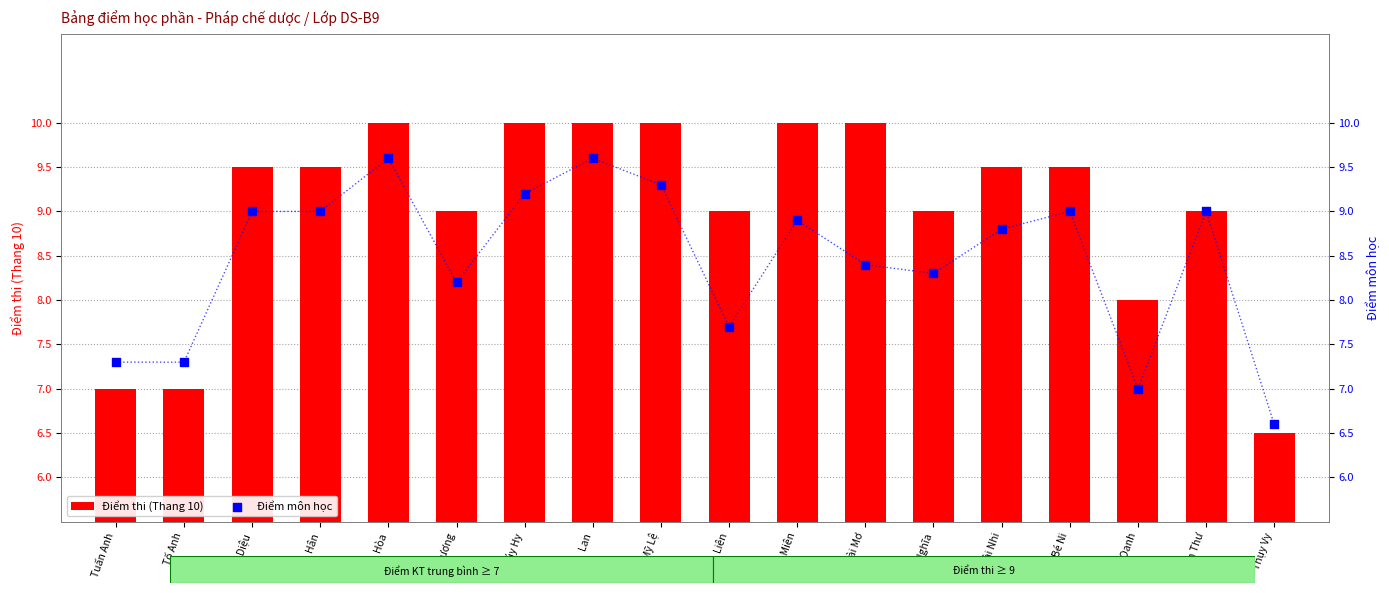

Is the value of Điểm thi (Thang 10) at Mỹ Lệ greater than the value of Điểm môn học at Tư Oanh?

Yes